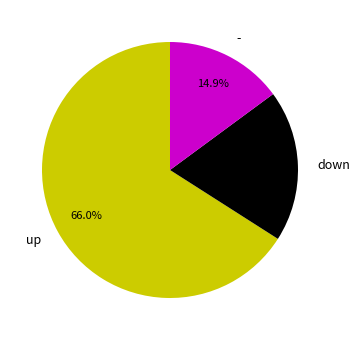

Is up the majority of the pie?

Yes